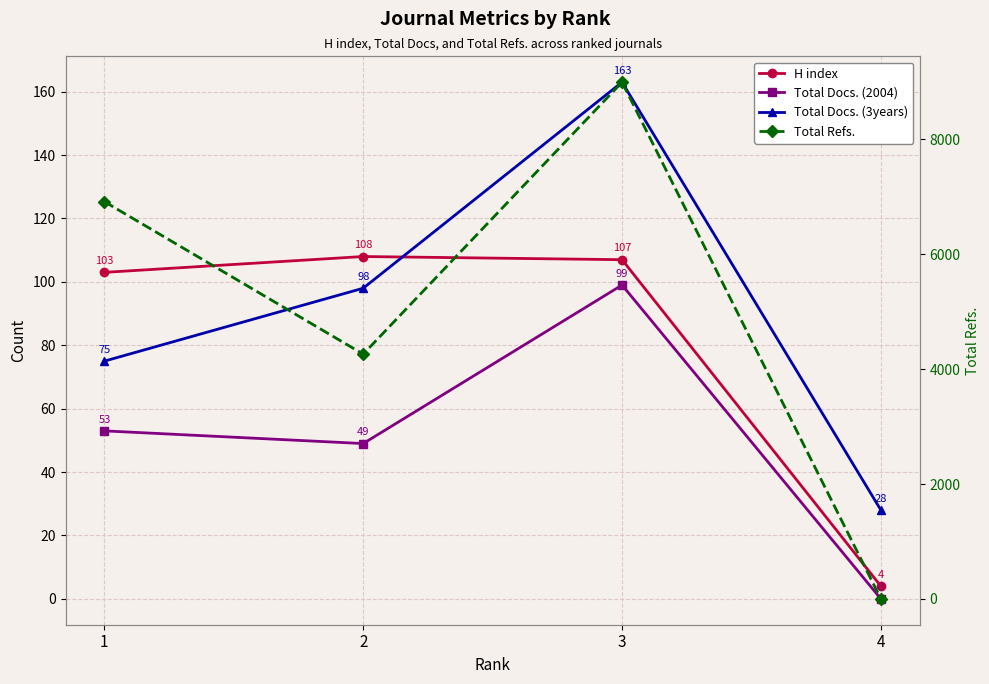

At which category is the sum across all series the highest?

3